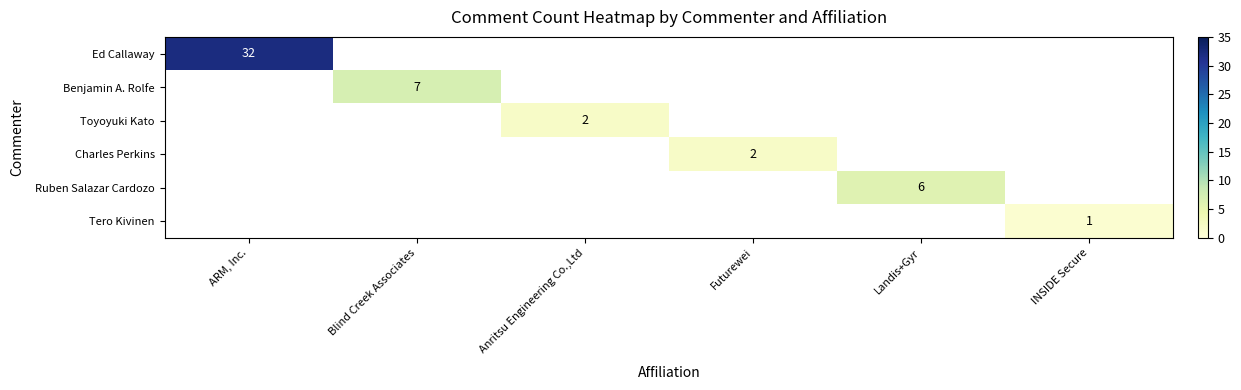

True or false: Benjamin A. Rolfe has a value of 7 at Blind Creek Associates.

True